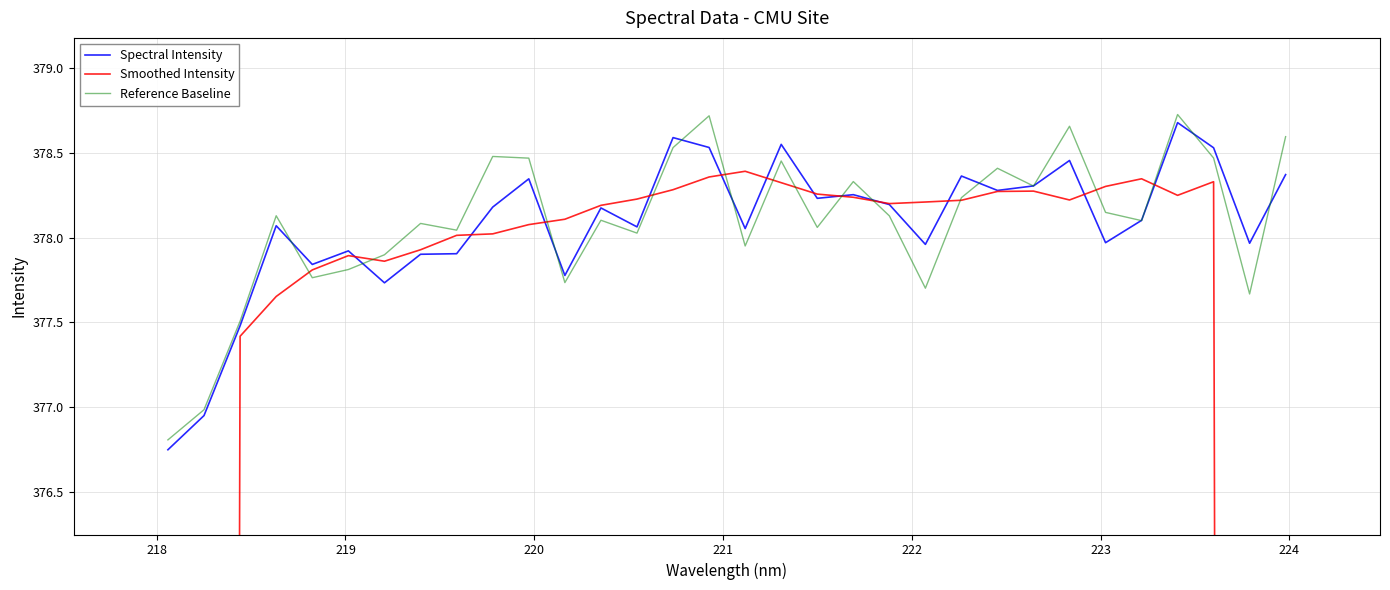

What is the label of the 18th point from the left?

17